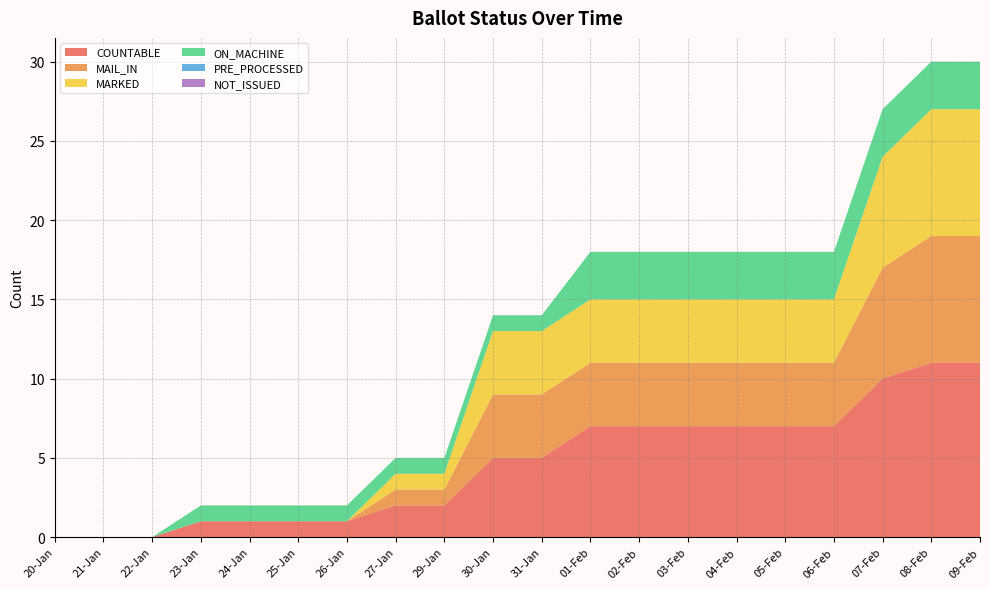

Reading right to left, extract all data points from this chart.

COUNTABLE: 09-Feb=11	08-Feb=11	07-Feb=10	06-Feb=7	05-Feb=7	04-Feb=7	03-Feb=7	02-Feb=7	01-Feb=7	31-Jan=5	30-Jan=5	29-Jan=2	27-Jan=2	26-Jan=1	25-Jan=1	24-Jan=1	23-Jan=1	22-Jan=0	21-Jan=0	20-Jan=0
MAIL_IN: 09-Feb=8	08-Feb=8	07-Feb=7	06-Feb=4	05-Feb=4	04-Feb=4	03-Feb=4	02-Feb=4	01-Feb=4	31-Jan=4	30-Jan=4	29-Jan=1	27-Jan=1	26-Jan=0	25-Jan=0	24-Jan=0	23-Jan=0	22-Jan=0	21-Jan=0	20-Jan=0
MARKED: 09-Feb=8	08-Feb=8	07-Feb=7	06-Feb=4	05-Feb=4	04-Feb=4	03-Feb=4	02-Feb=4	01-Feb=4	31-Jan=4	30-Jan=4	29-Jan=1	27-Jan=1	26-Jan=0	25-Jan=0	24-Jan=0	23-Jan=0	22-Jan=0	21-Jan=0	20-Jan=0
ON_MACHINE: 09-Feb=3	08-Feb=3	07-Feb=3	06-Feb=3	05-Feb=3	04-Feb=3	03-Feb=3	02-Feb=3	01-Feb=3	31-Jan=1	30-Jan=1	29-Jan=1	27-Jan=1	26-Jan=1	25-Jan=1	24-Jan=1	23-Jan=1	22-Jan=0	21-Jan=0	20-Jan=0
PRE_PROCESSED: 09-Feb=0	08-Feb=0	07-Feb=0	06-Feb=0	05-Feb=0	04-Feb=0	03-Feb=0	02-Feb=0	01-Feb=0	31-Jan=0	30-Jan=0	29-Jan=0	27-Jan=0	26-Jan=0	25-Jan=0	24-Jan=0	23-Jan=0	22-Jan=0	21-Jan=0	20-Jan=0
NOT_ISSUED: 09-Feb=0	08-Feb=0	07-Feb=0	06-Feb=0	05-Feb=0	04-Feb=0	03-Feb=0	02-Feb=0	01-Feb=0	31-Jan=0	30-Jan=0	29-Jan=0	27-Jan=0	26-Jan=0	25-Jan=0	24-Jan=0	23-Jan=0	22-Jan=0	21-Jan=0	20-Jan=0